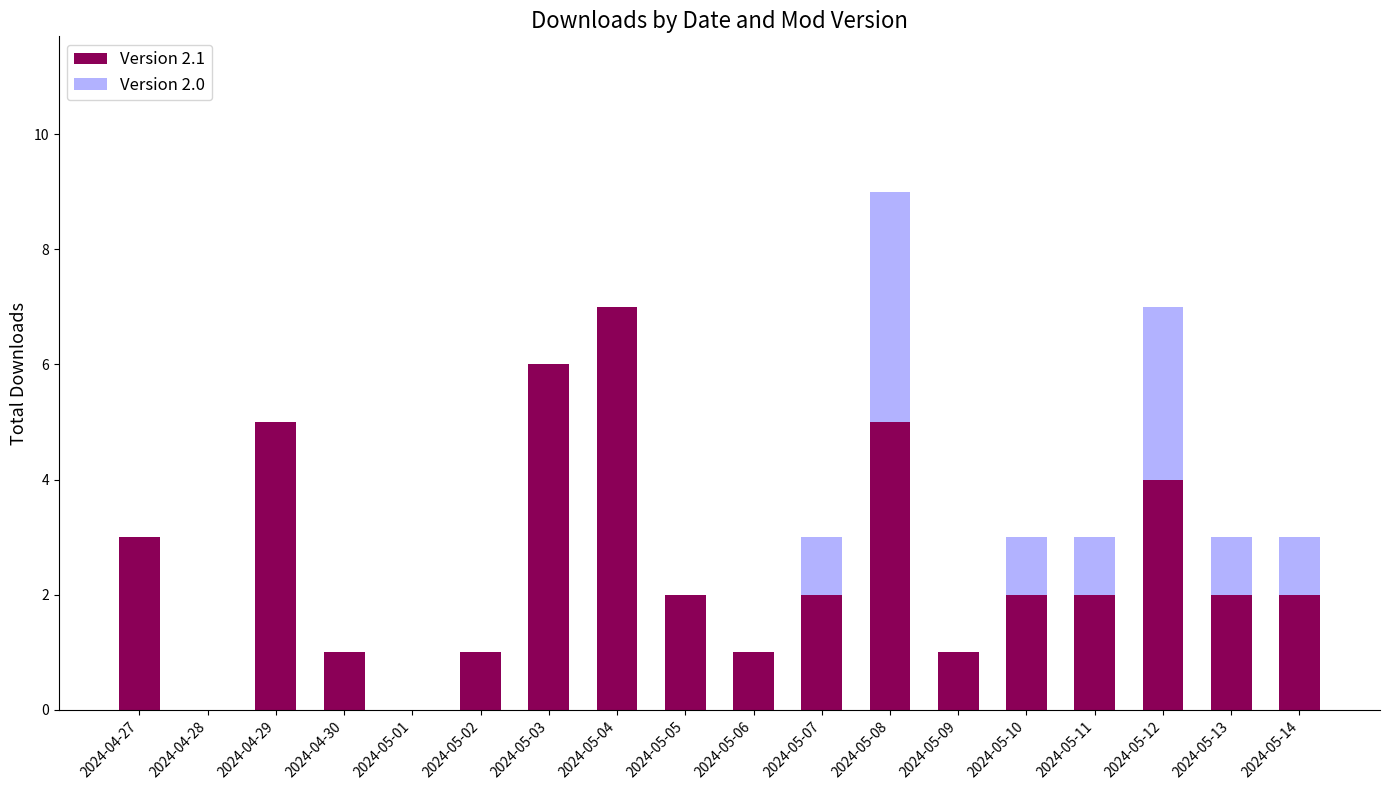

Is it true that Version 2.1 equals 6 at 2024-05-03?

True